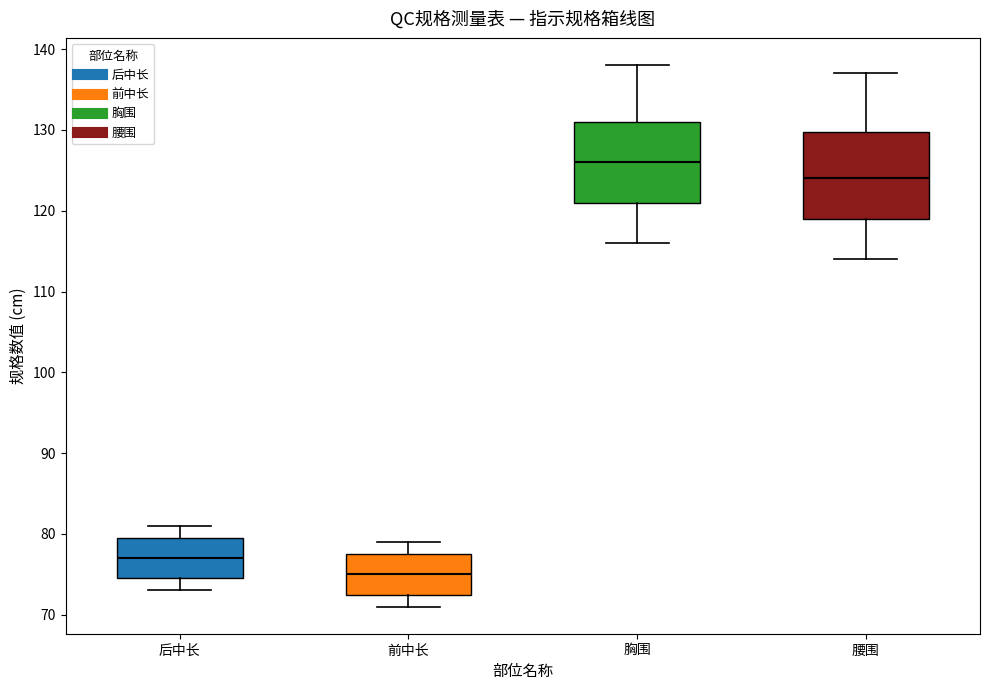

Reading left to right, transcribe this box plot: for each box, give where its median line is, the range the box spans, and where its two whiskers end, as read against the y-axis. The values are not printed on the chart, so give them approximately, as read against the axis.

后中长: median 77, box 75 to 80, whiskers 73 to 81
前中长: median 75, box 73 to 78, whiskers 71 to 79
胸围: median 126, box 121 to 131, whiskers 116 to 138
腰围: median 124, box 119 to 130, whiskers 114 to 137